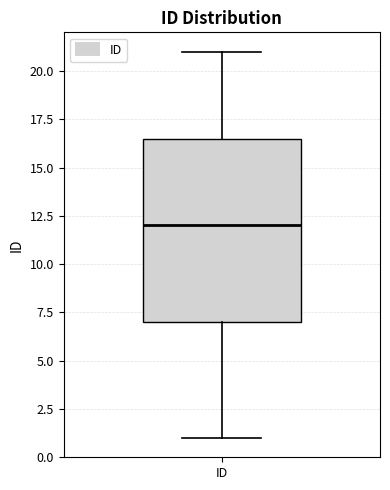

Transcribe this box plot: give where the median line is, the range the box spans, and where the two whiskers end, as read against the y-axis. The values are not printed on the chart, so give them approximately, as read against the axis.

median 12.0, box 7.0 to 16.5, whiskers 1.0 to 21.0